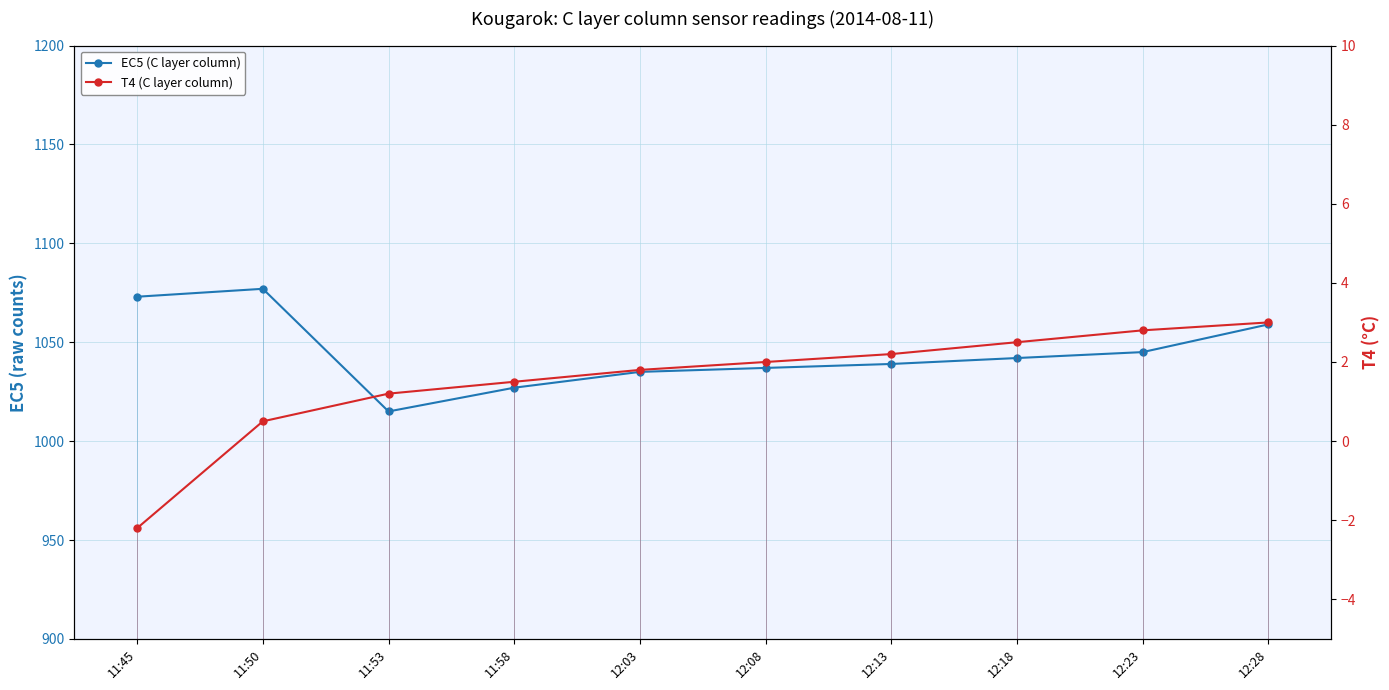

What is the approximate value of T4 (C layer column) at 12:03?

1.8